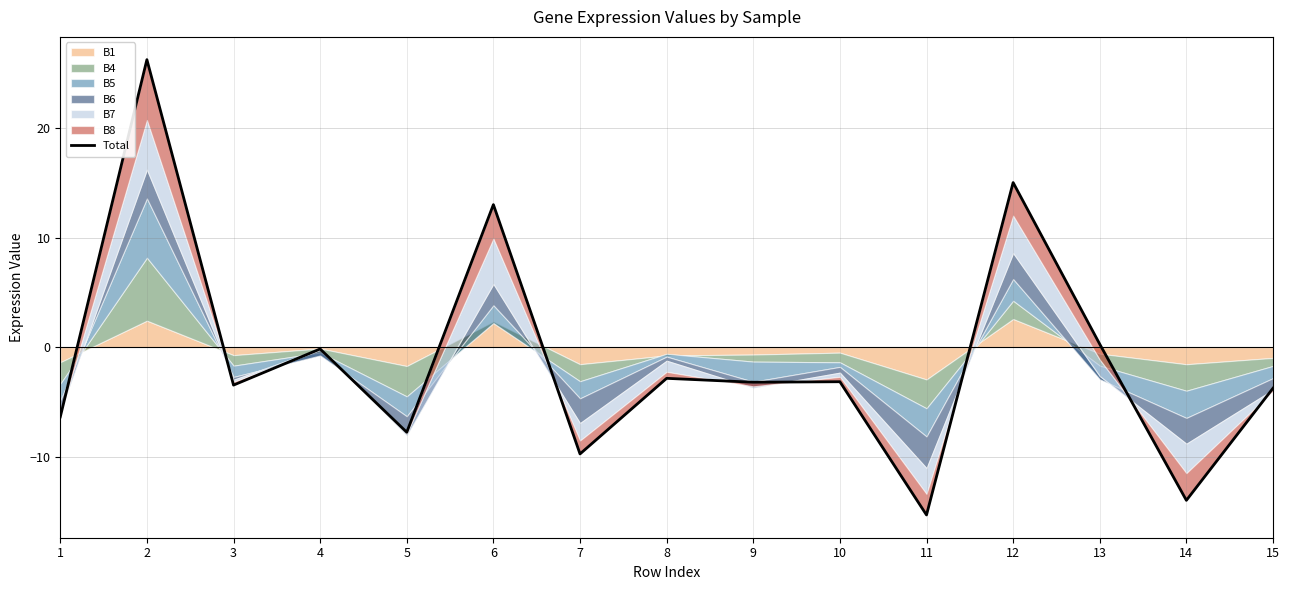

Reading left to right, extract all data points from this chart.

1=-6.4	2=26.2	3=-3.5	4=-0.2	5=-7.8	6=13.0	7=-9.7	8=-2.8	9=-3.2	10=-3.2	11=-15.3	12=15.0	13=0.3	14=-14.0	15=-3.7